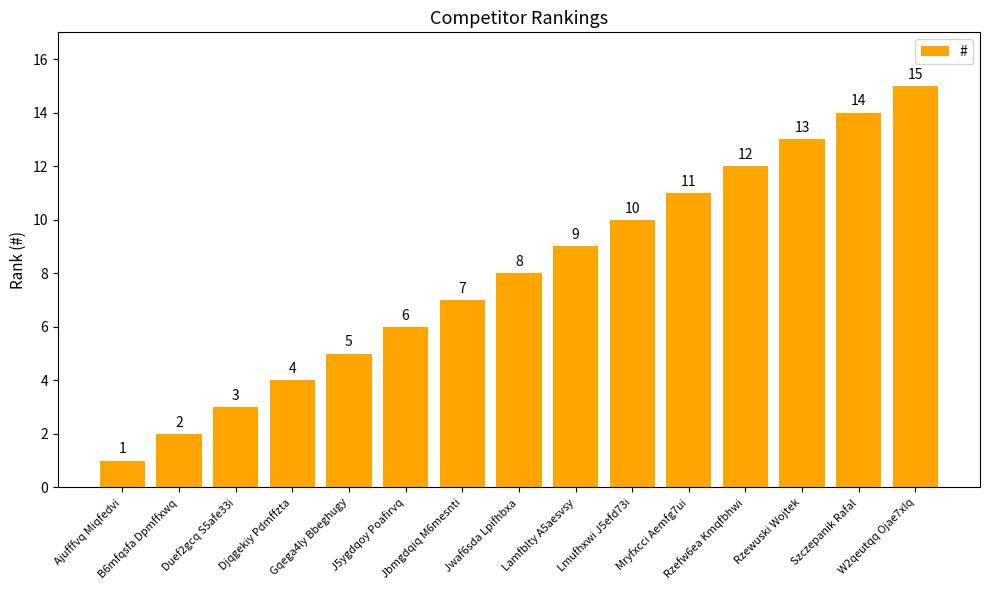

Between W2qeutqq Ojae7xlq and Ajufffvq Miqfedvi, which is larger?

W2qeutqq Ojae7xlq